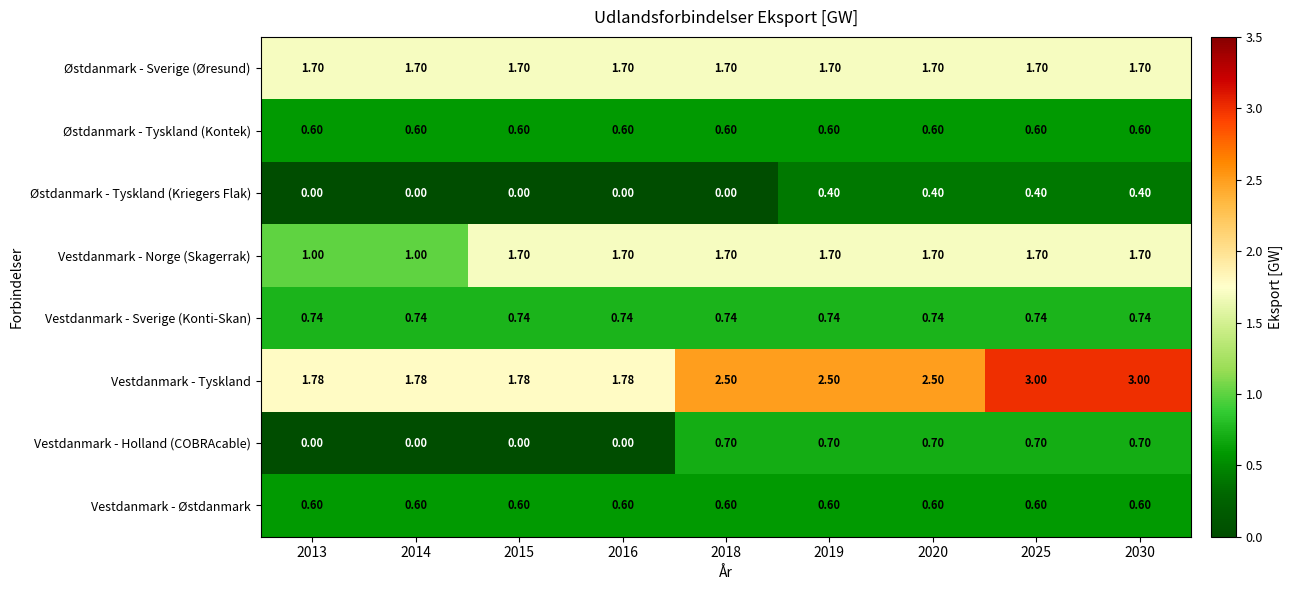

Which series changed the most between 2013 and 2030?

Vestdanmark - Tyskland